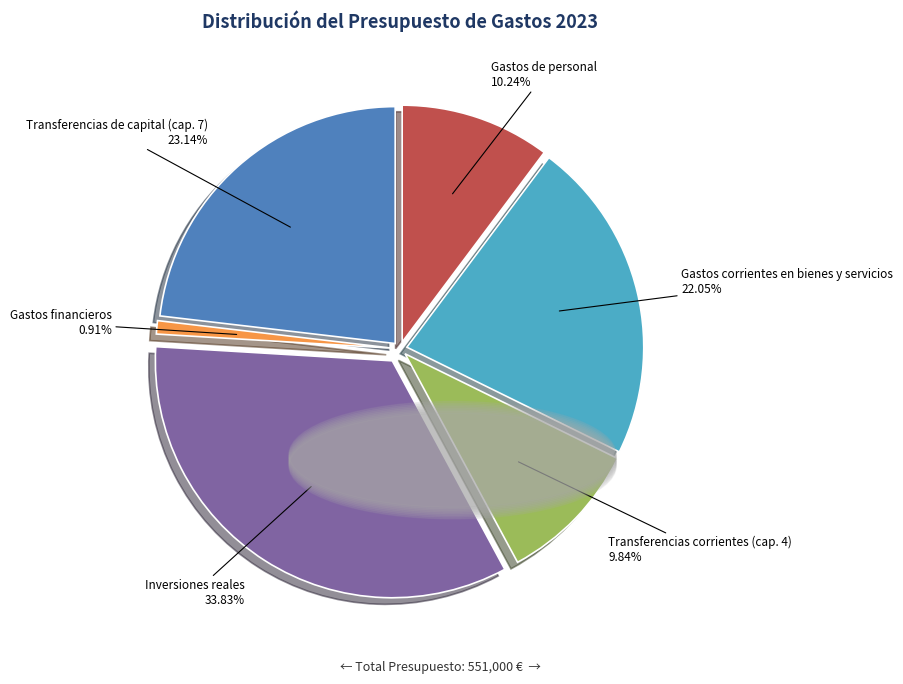

To the nearest percent, what is the combined percentage of Inversiones reales and Transferencias de capital (cap. 7)?

57%